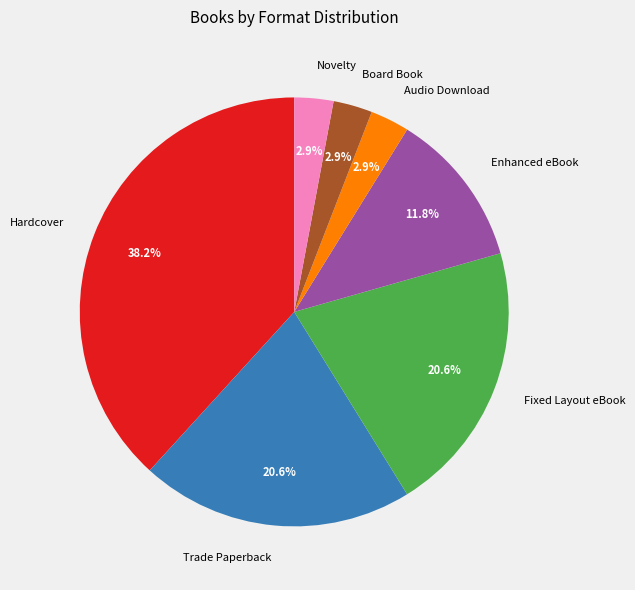

What portion of the pie excludes Enhanced eBook?

88.2%